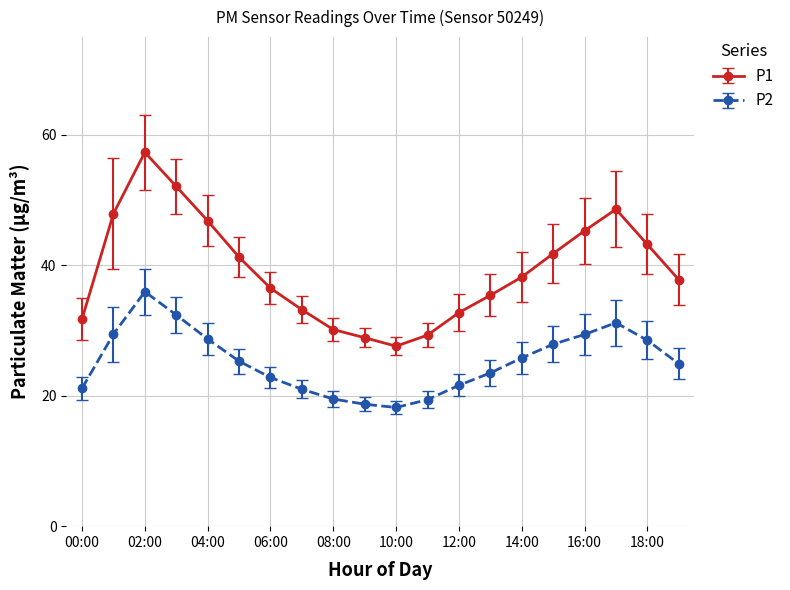

What is the sum of all P2 values?

505.3